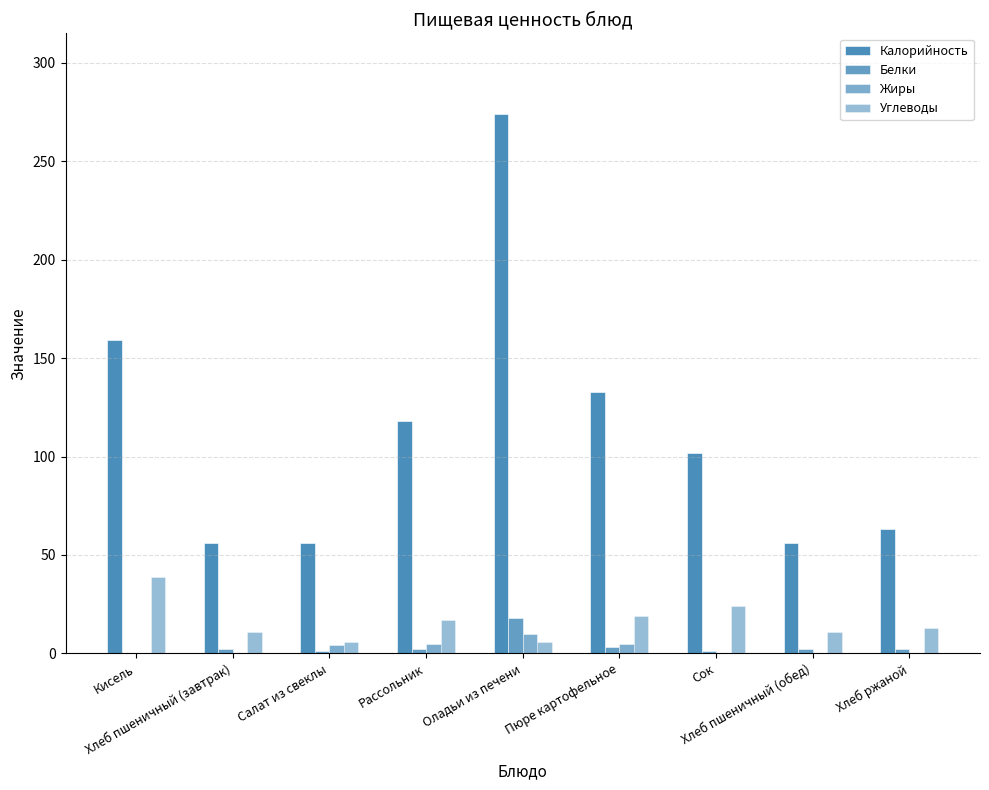

At Пюре картофельное, list the series in order from smallest to largest.

Белки, Жиры, Углеводы, Калорийность